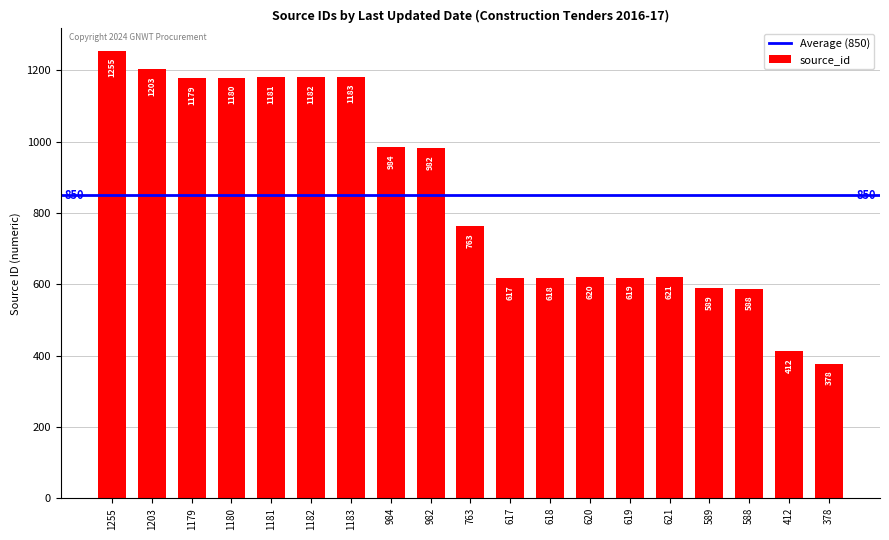

Which label corresponds to the smallest value in the chart?

378